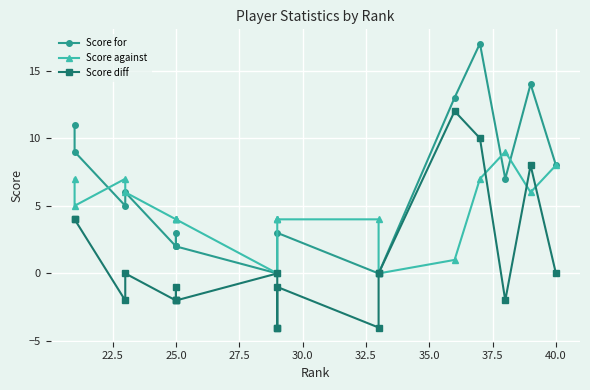

Reading left to right, list all the values displayed in this chart.

Score for: 11	9	5	6	2	3	2	2	0	0	0	3	0	0	0	13	17	7	14	8
Score against: 7	5	7	6	4	4	4	4	0	4	4	4	4	0	0	1	7	9	6	8
Score diff: 4	4	-2	0	-2	-1	-2	-2	0	-4	-4	-1	-4	0	0	12	10	-2	8	0